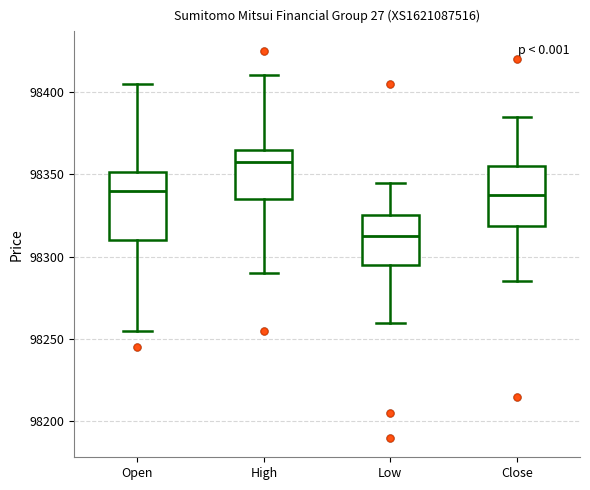

Where is the lower edge of the box for Close on the y-axis? The values are not printed on the chart, so give them approximately, as read against the axis.

98320